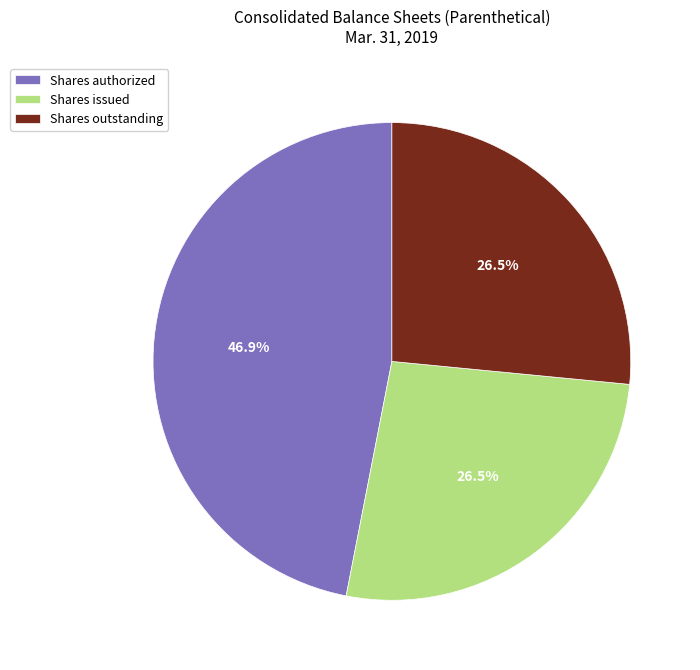

What is the total percentage of Shares outstanding and Shares issued?

53.1%